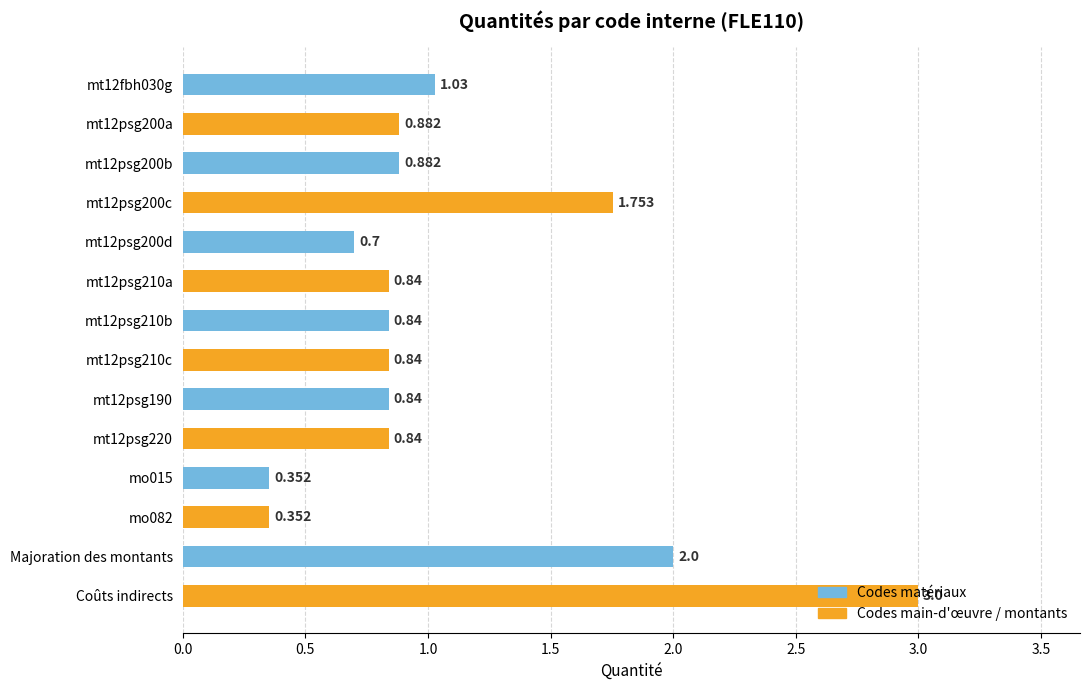

Does the chart contain stacked bars?

No